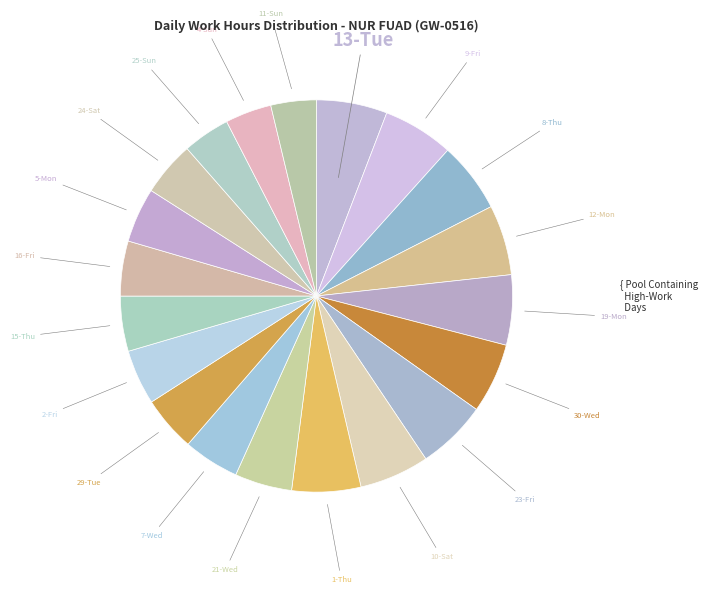

How many segments does this pie chart have?

20